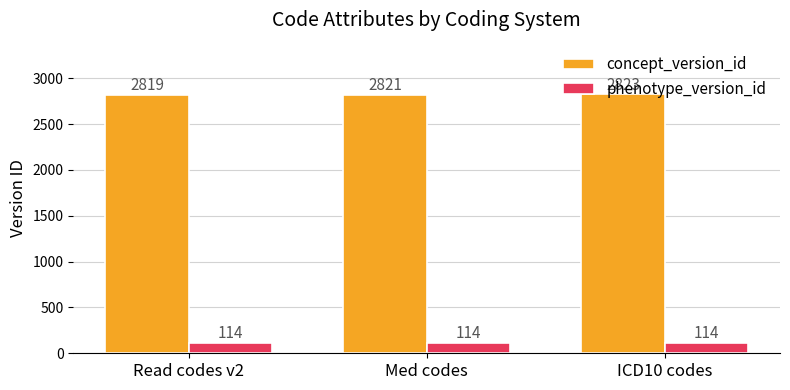

What are all the series names shown in the legend?

concept_version_id, phenotype_version_id